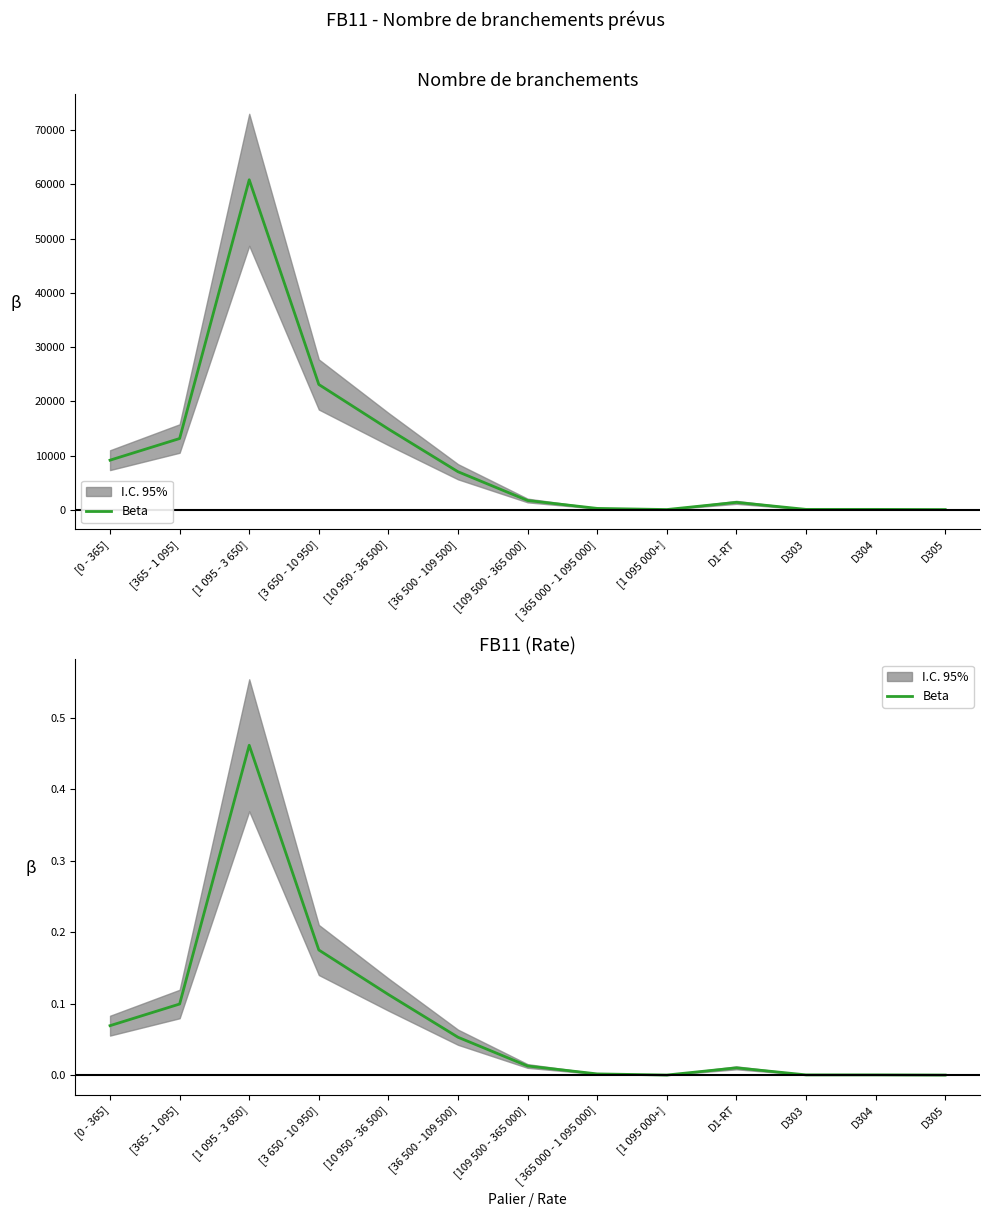

What is the sum of all values?

1.0